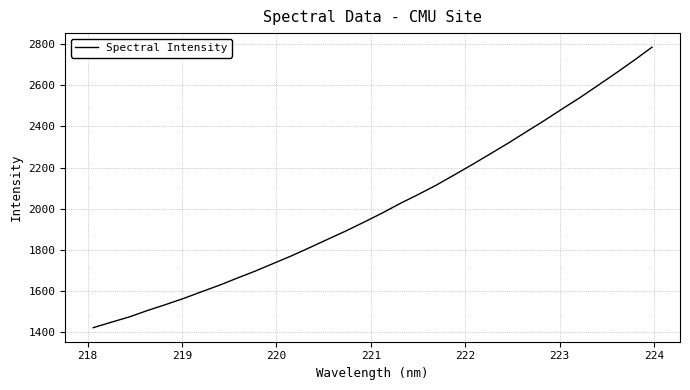

What is the maximum value shown in the chart?

2785.6